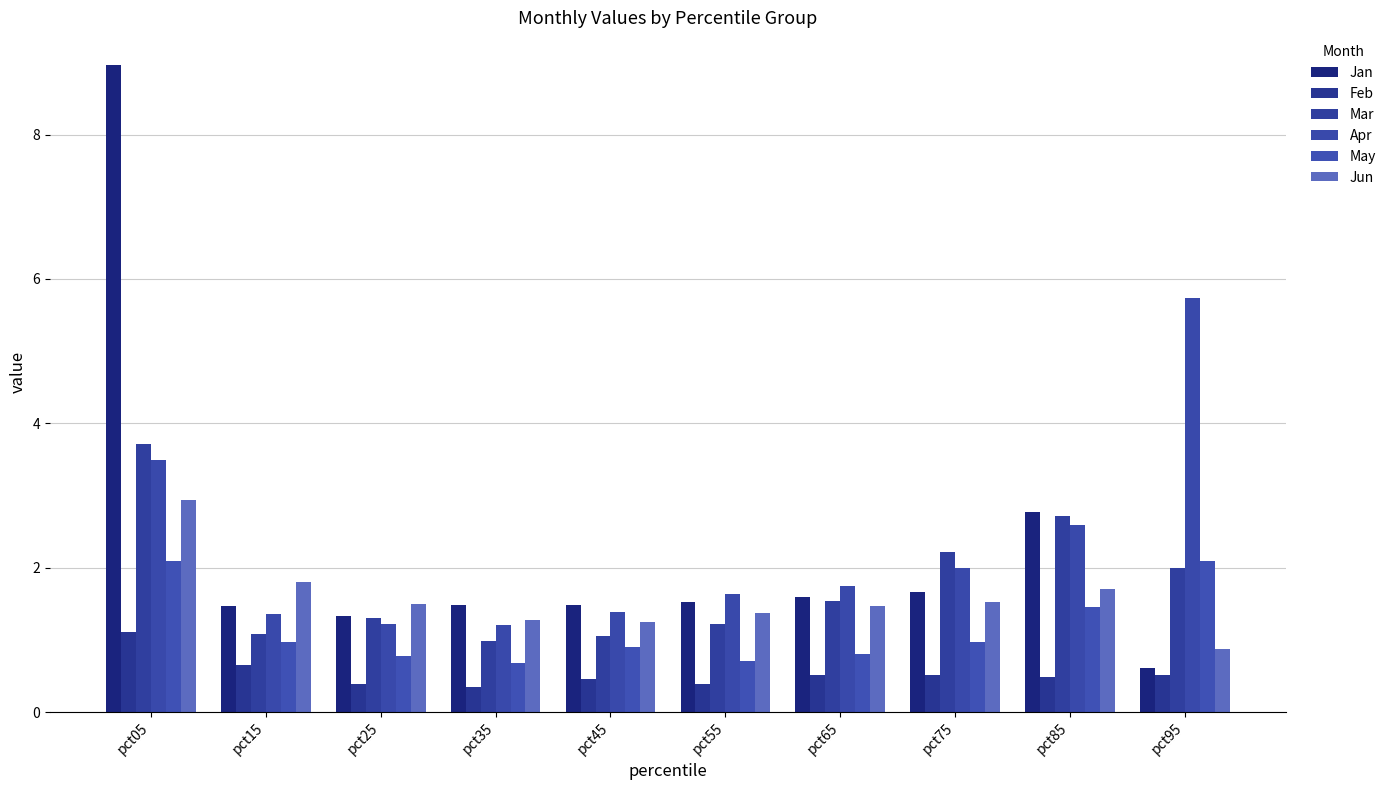

At how many categories does at least one series exceed 2?

4